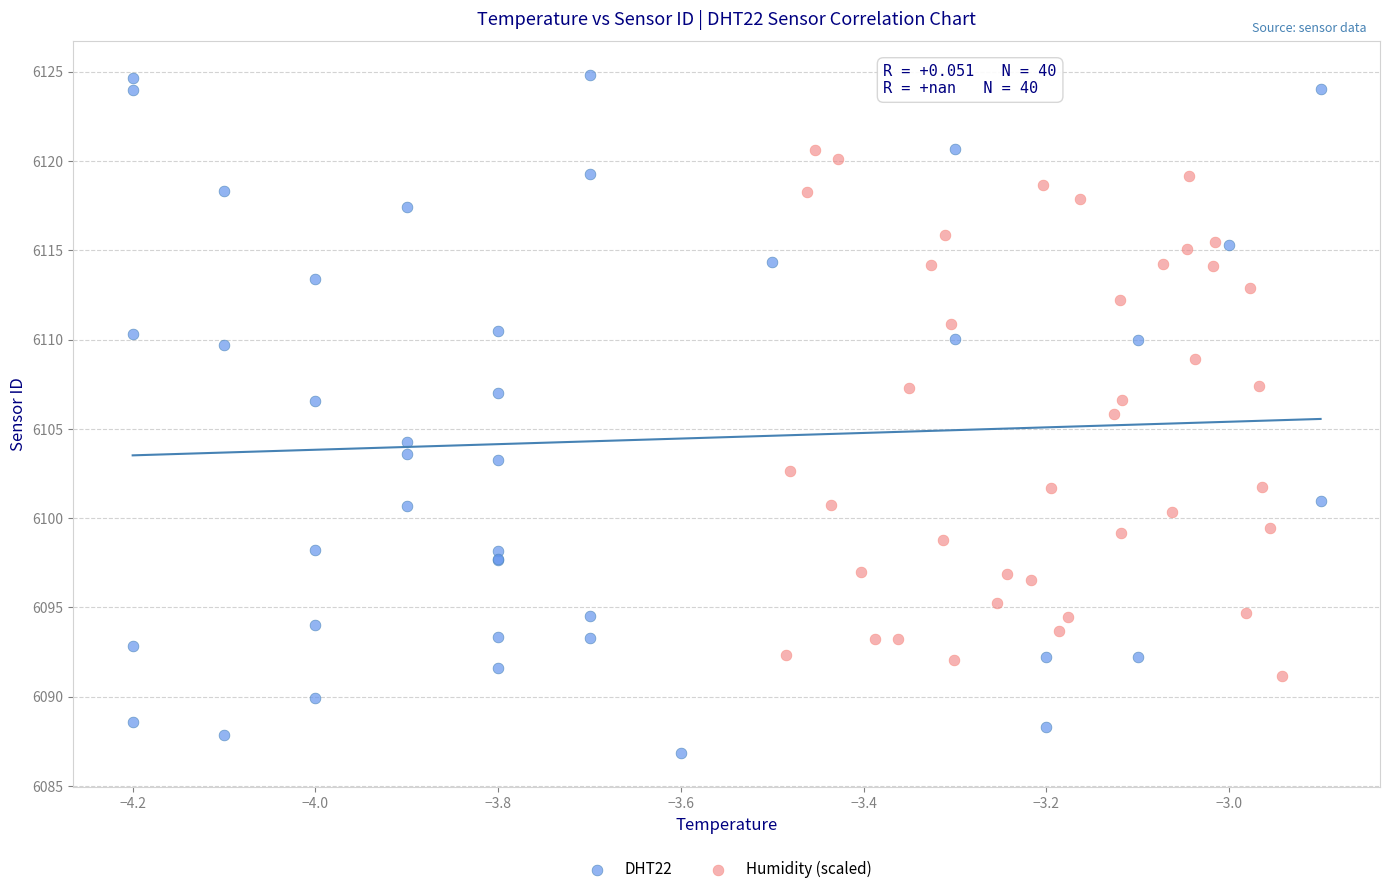

What are all the series names shown in the legend?

DHT22, Humidity (scaled)